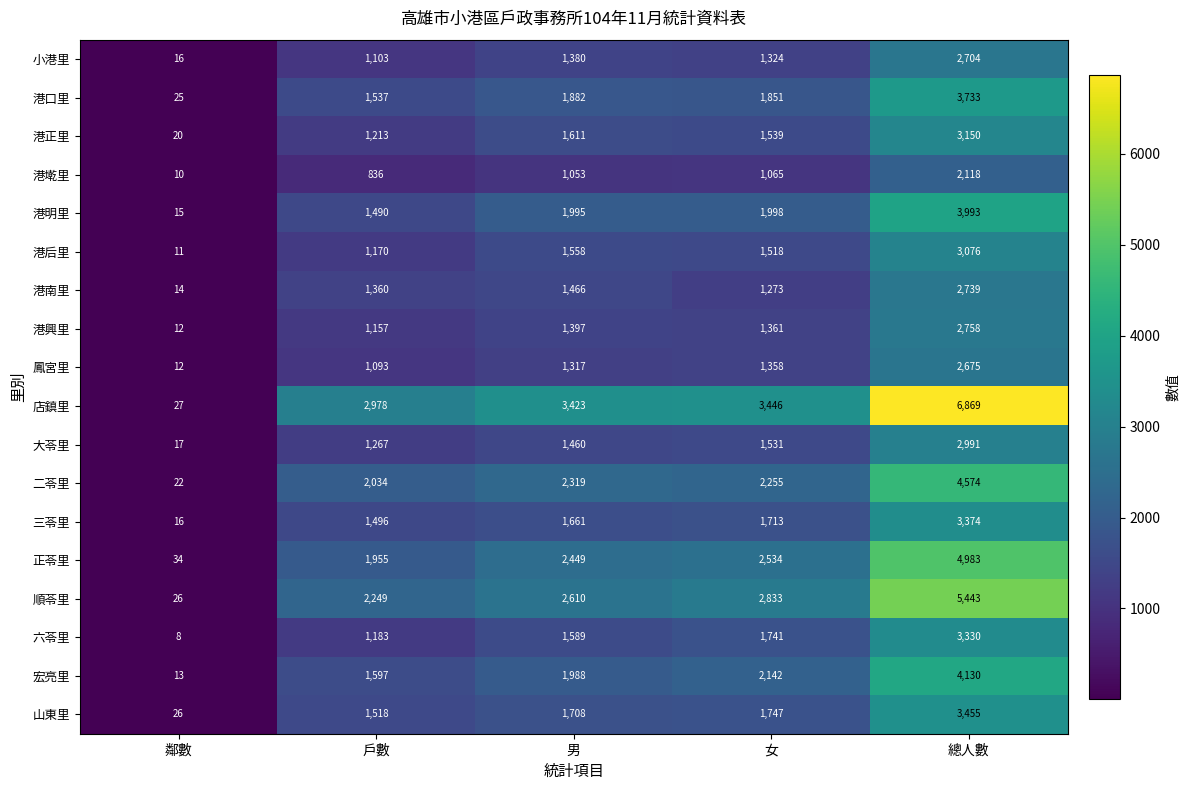

Which category has the lowest value in the 六苓里 series?

鄰數